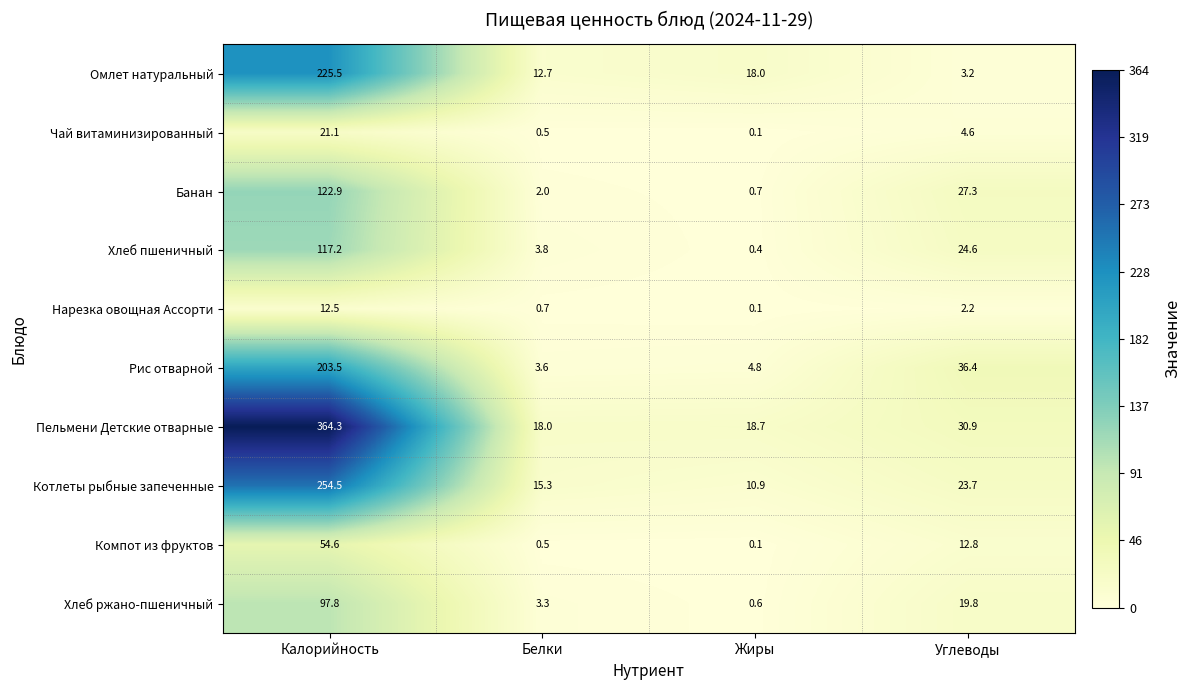

The value of Хлеб ржано-пшеничный at Калорийность is 29.1. True or false?

False